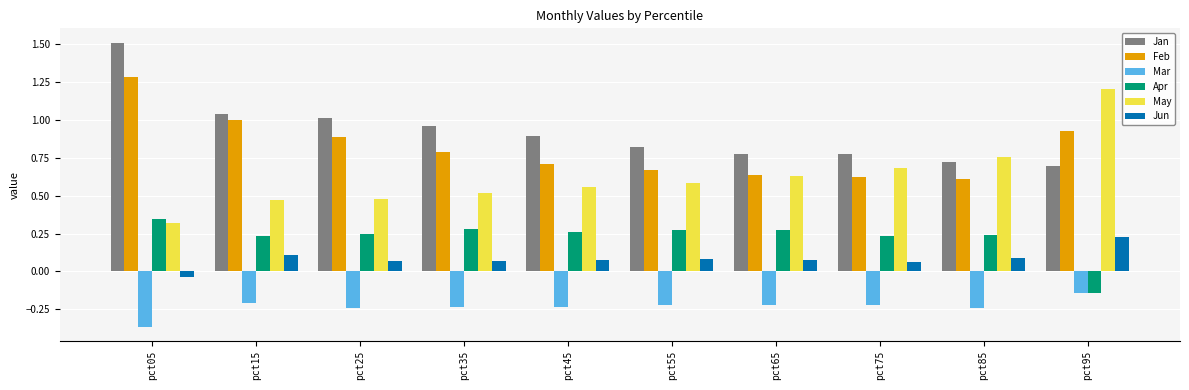

Which series has the largest total across all categories?

Jan